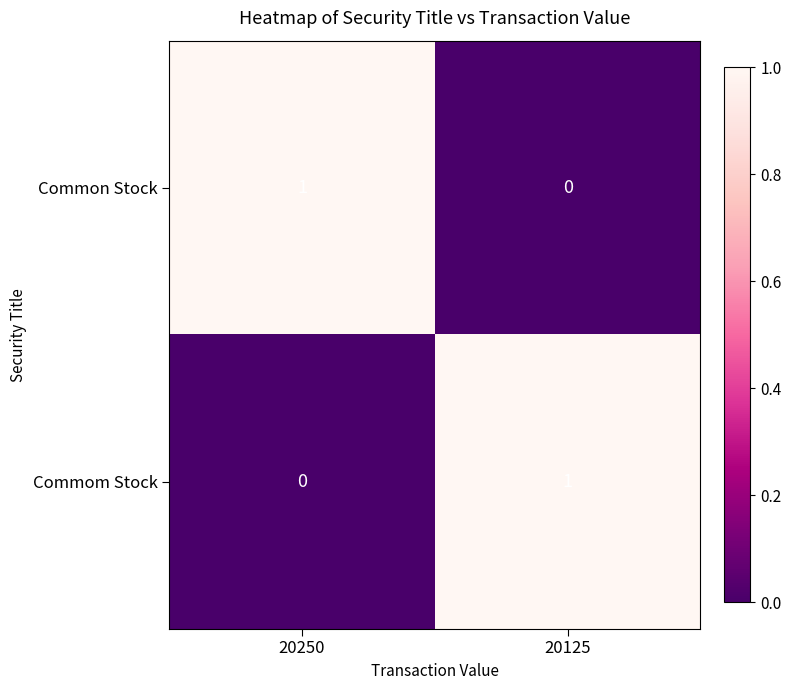

Reading right to left, what are all the values shown in this chart?

Common Stock: 20125=0	20250=1
Commom Stock: 20125=1	20250=0